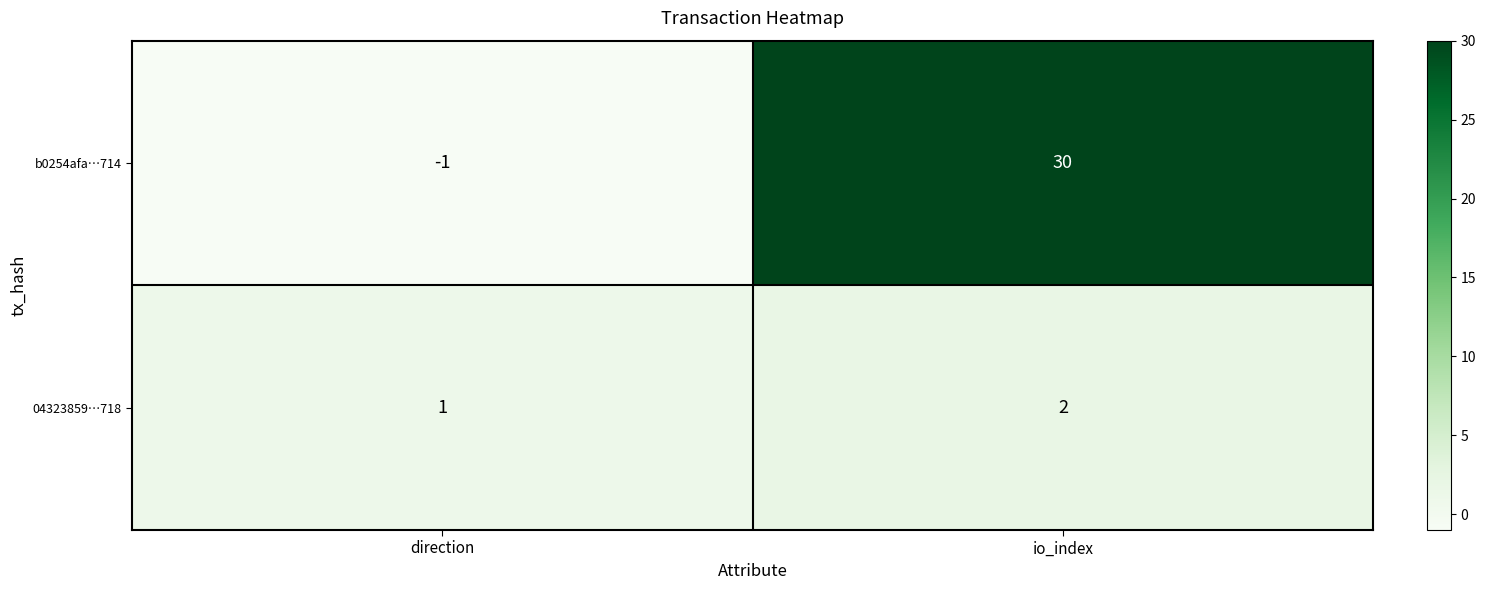

At which label does 04323859…718 reach its minimum?

direction